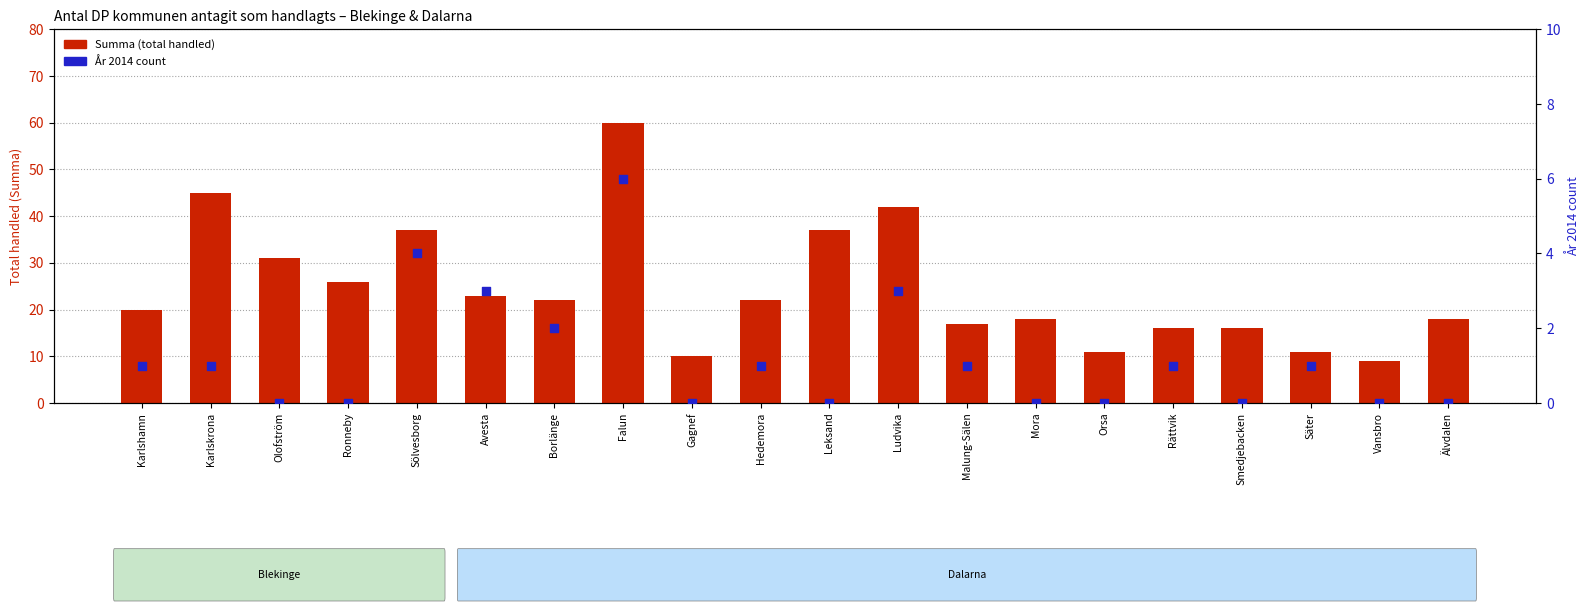

What are all the series names shown in the legend?

Summa (total handled), År 2014